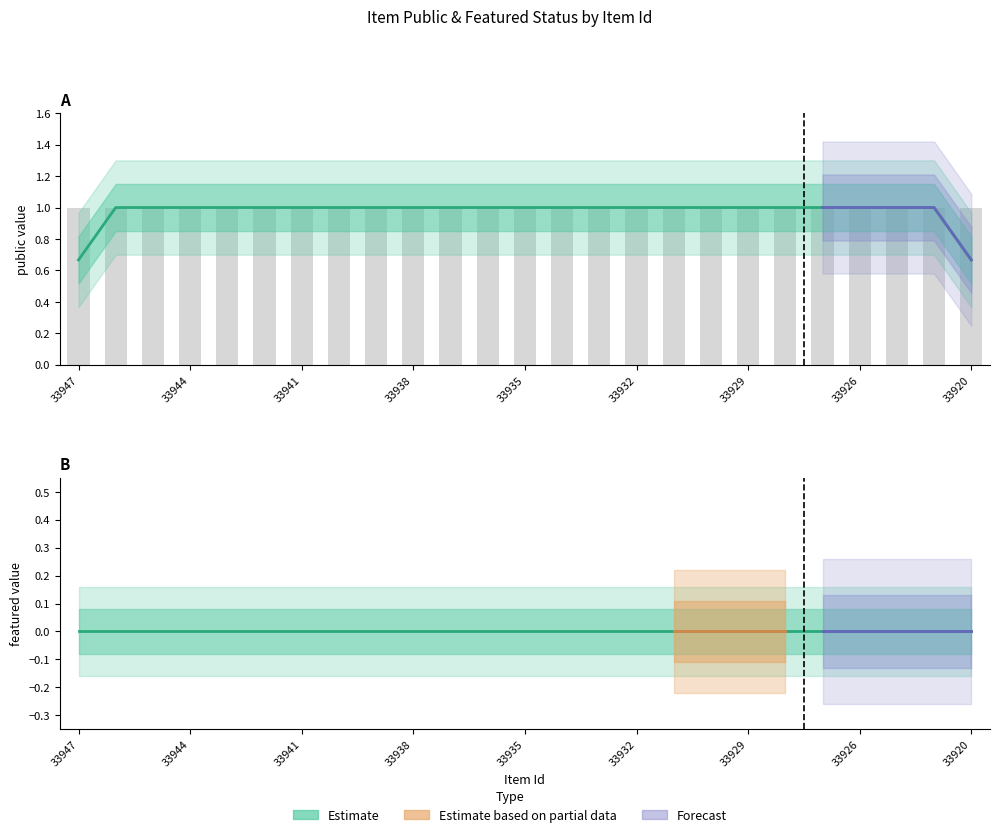

Which series has the largest total across all categories?

public